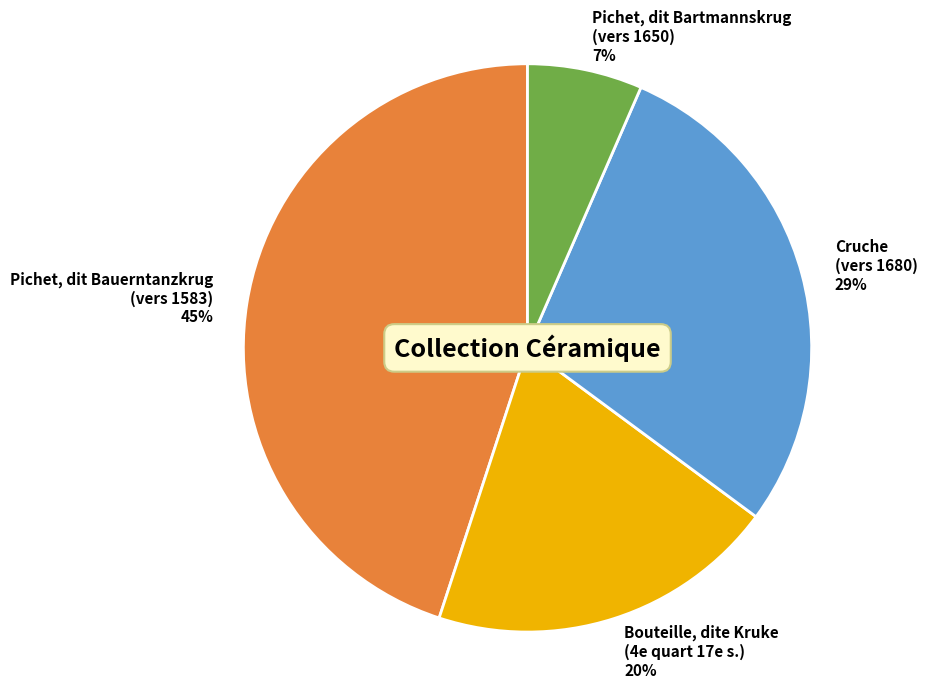

Approximately how many times larger is the value at Pichet, dit Bartmannskrug (vers 1650) compared to Bouteille, dite Kruke (4e quart 17e s.)?

0.3